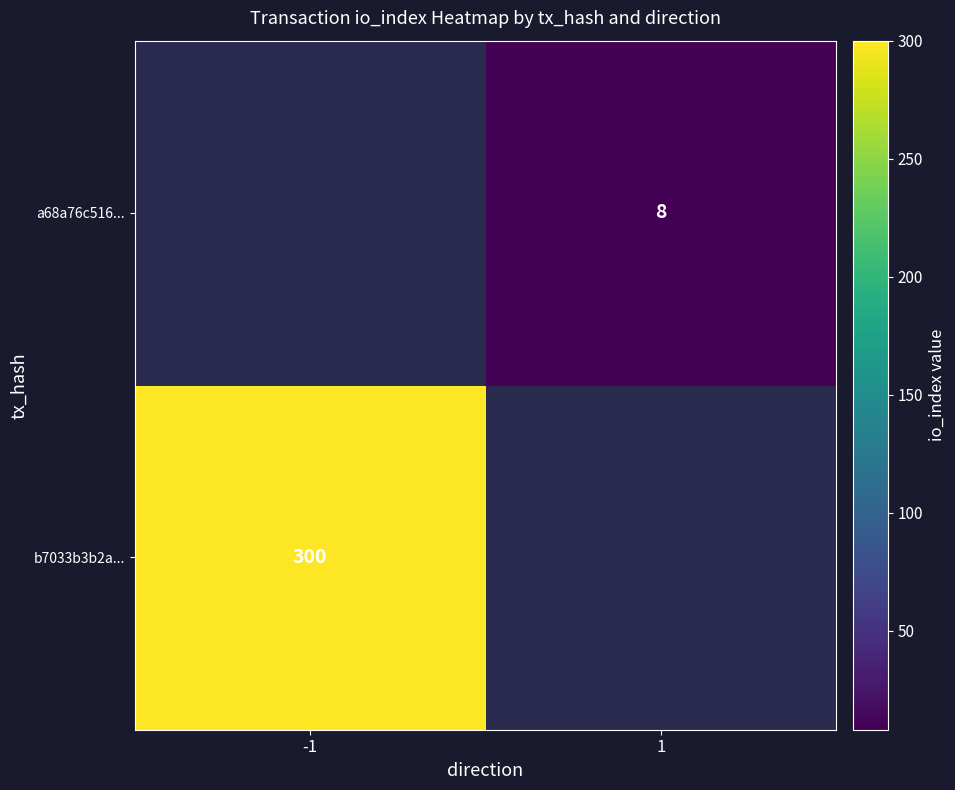

The a68a76c516... series shows 8 at 1. True or false?

True